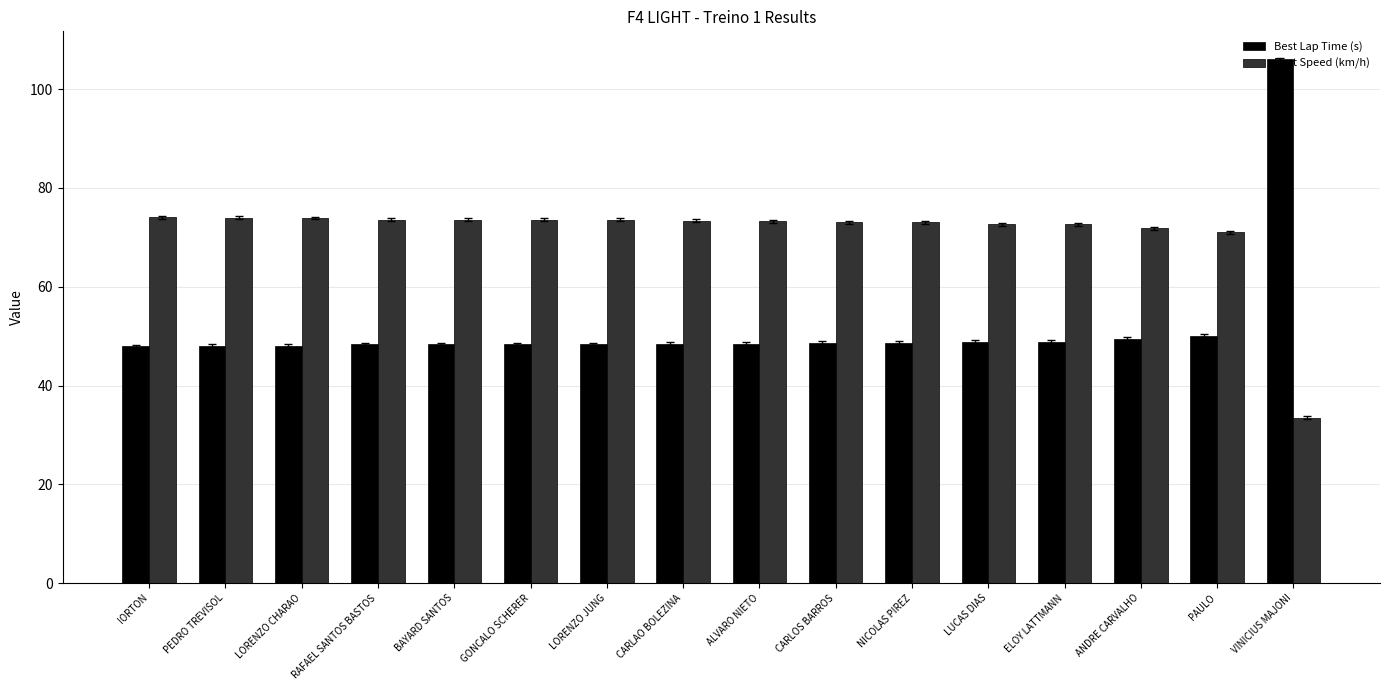

Rank the series at ANDRE CARVALHO from lowest to highest value.

Best Lap Time (s), Best Speed (km/h)